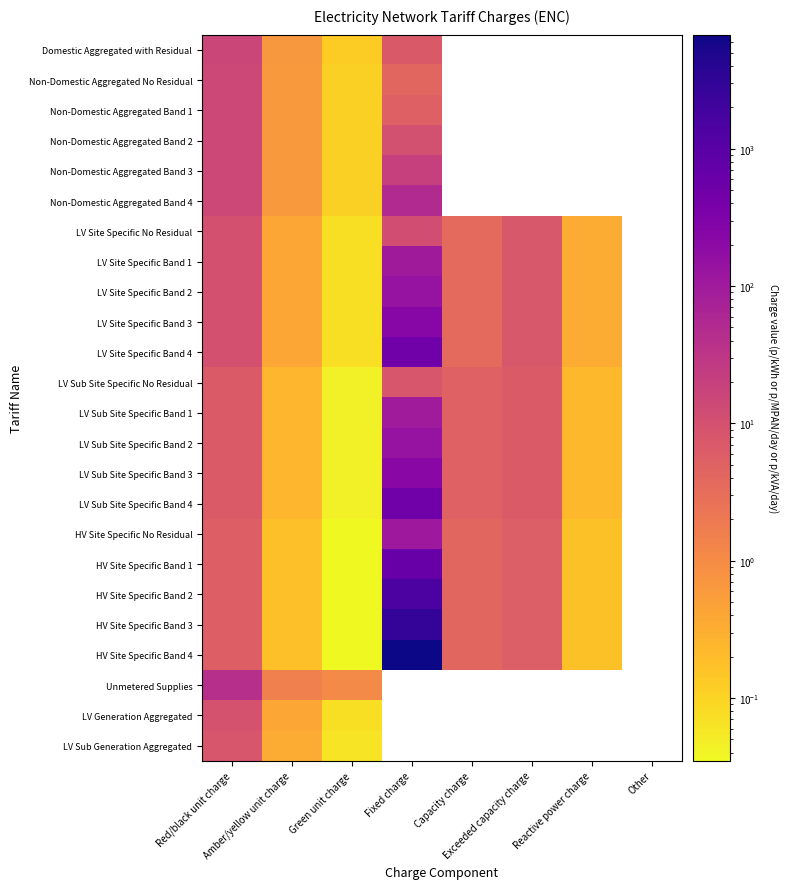

At which label is LV Site Specific No Residual closest to 5?

Capacity charge